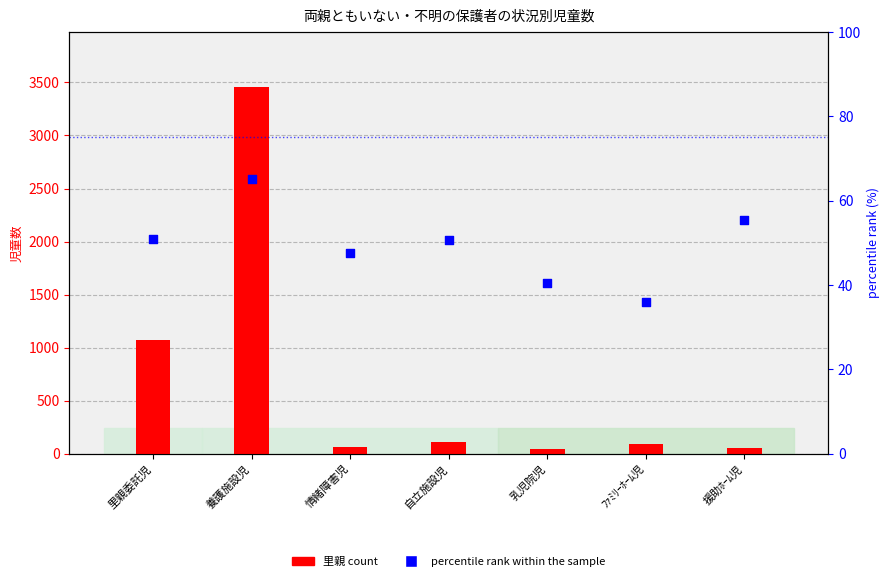

What are all the series names shown in the legend?

里親 (primary count), percentile rank within the sample